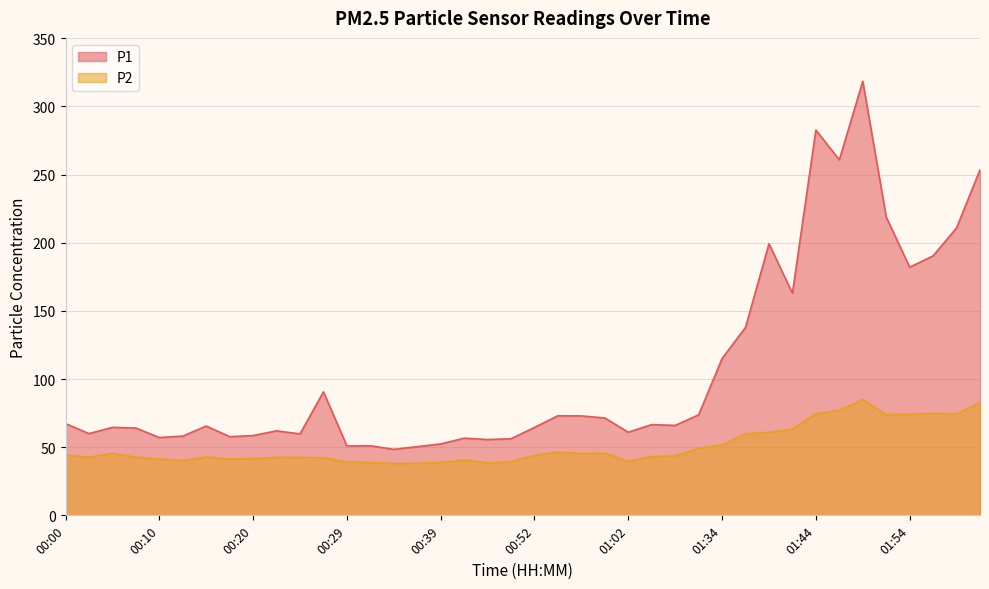

Which series changed the most between 00:12 and 01:51?

P1